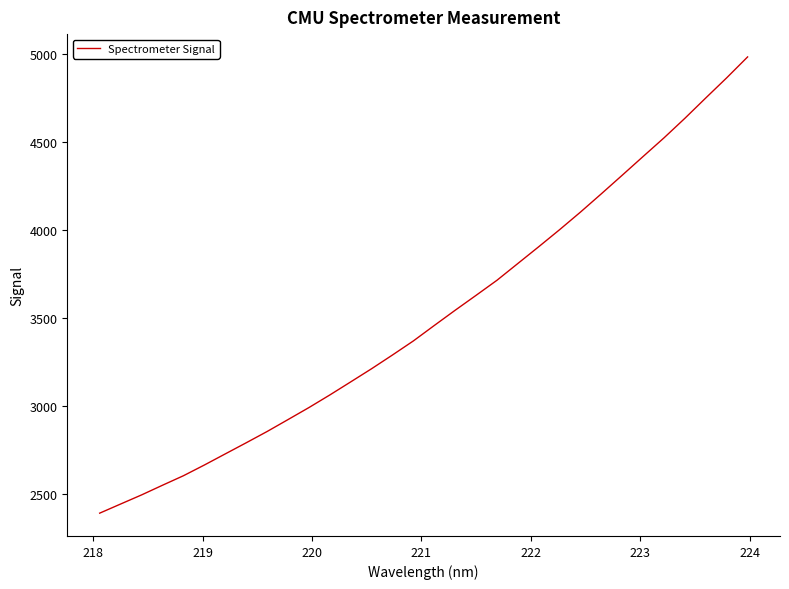

What is the minimum value shown in the chart?

2392.3